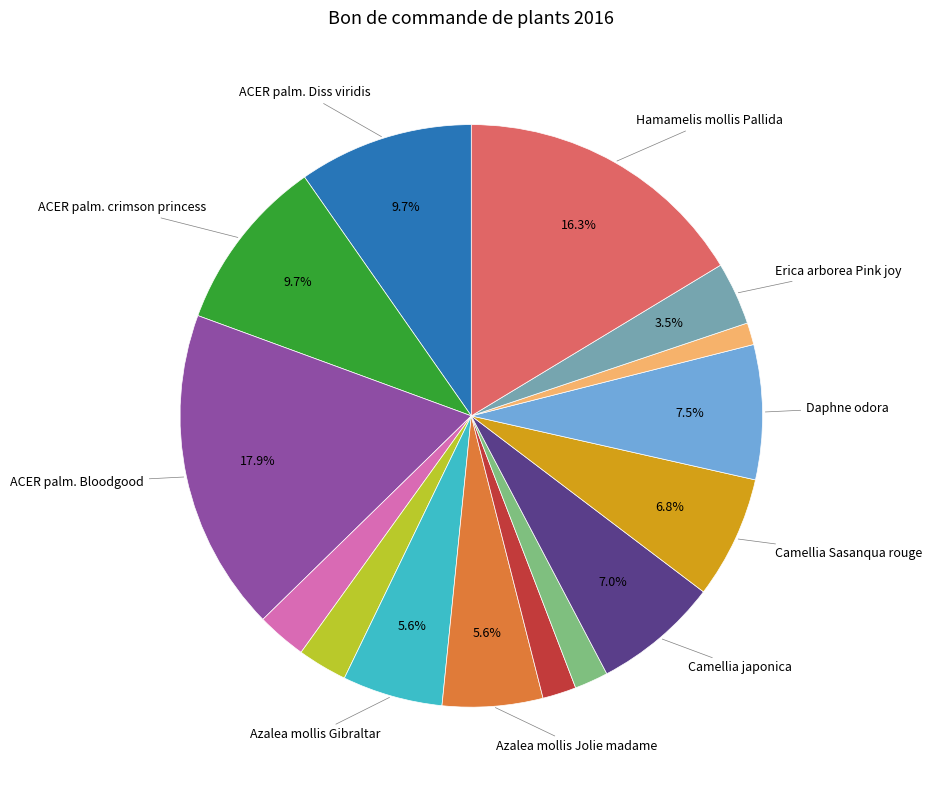

Is there any slice that represents more than half of the pie?

No